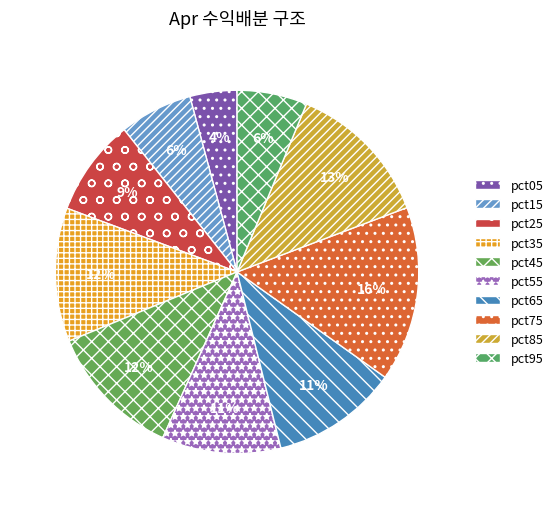

Rank the categories by value from highest to lowest.

pct75, pct85, pct45, pct35, pct65, pct55, pct25, pct15, pct95, pct05